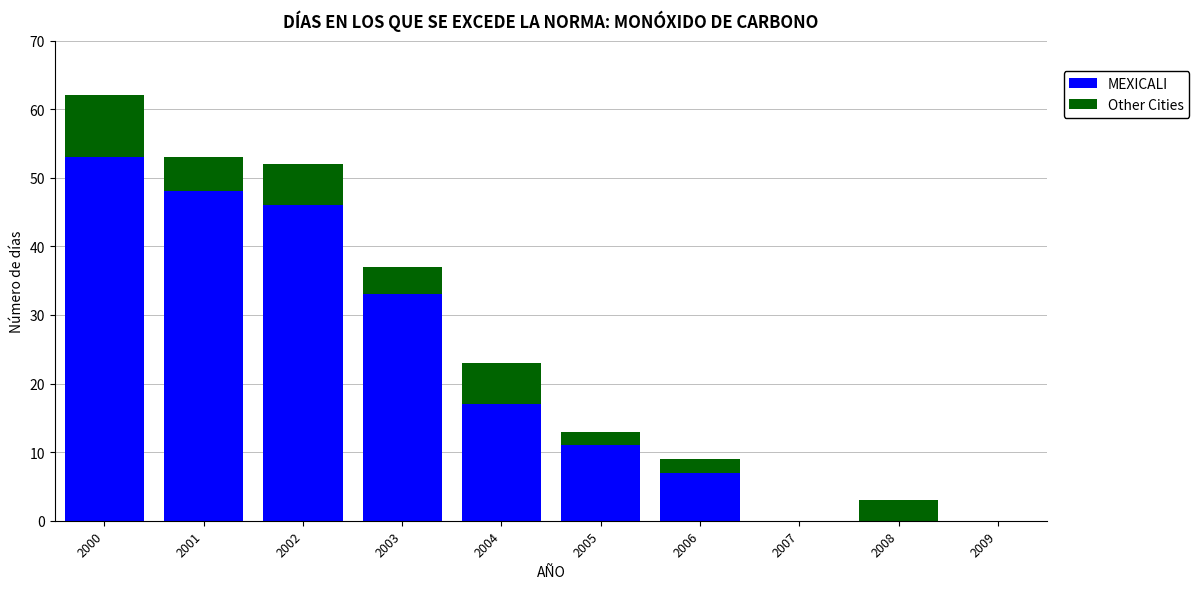

At which category is the sum across all series the highest?

2000